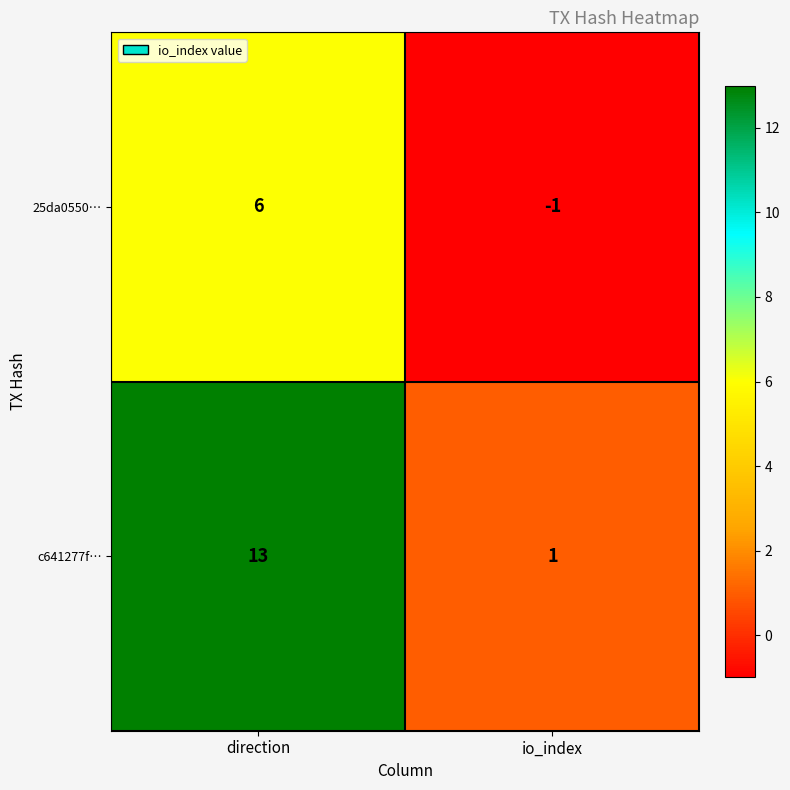

Which label corresponds to the smallest value in the chart?

io_index